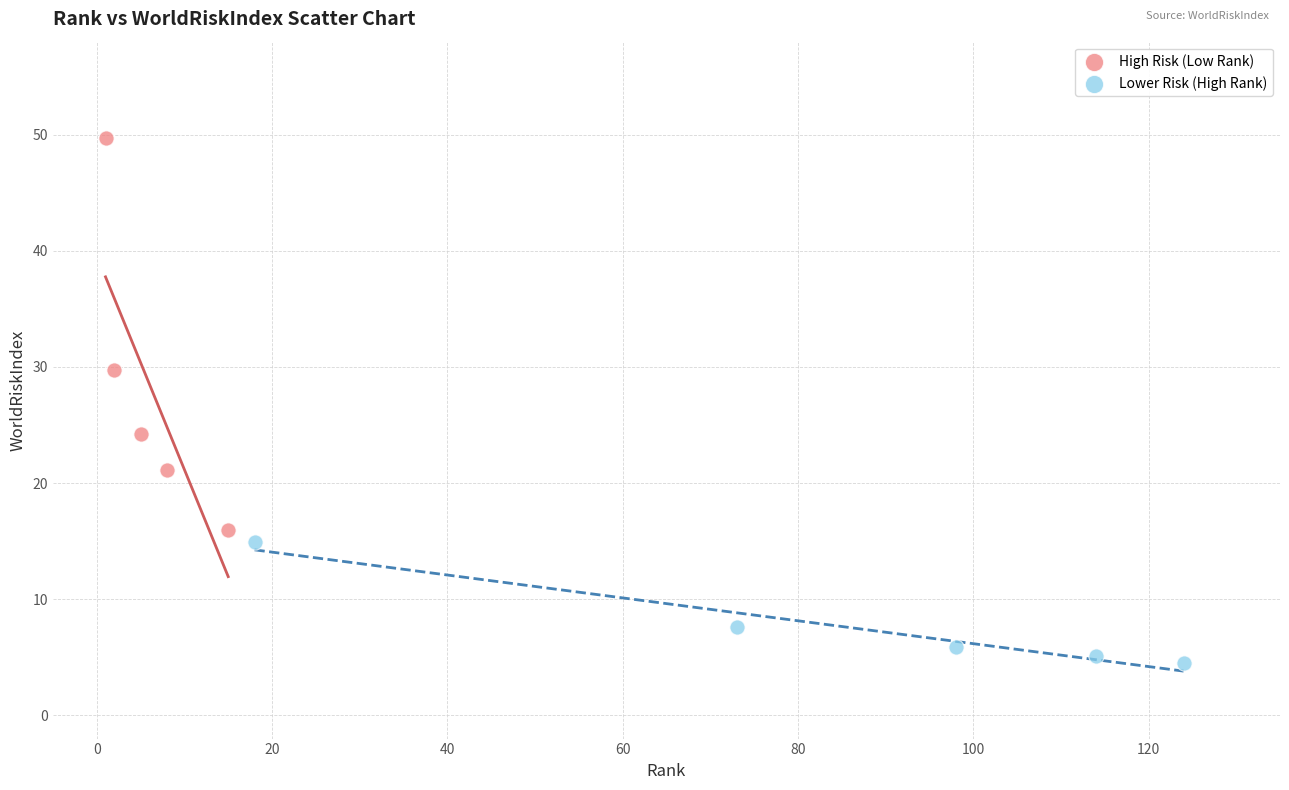

Which series contains the lowest Y value?

Lower Risk (High Rank)